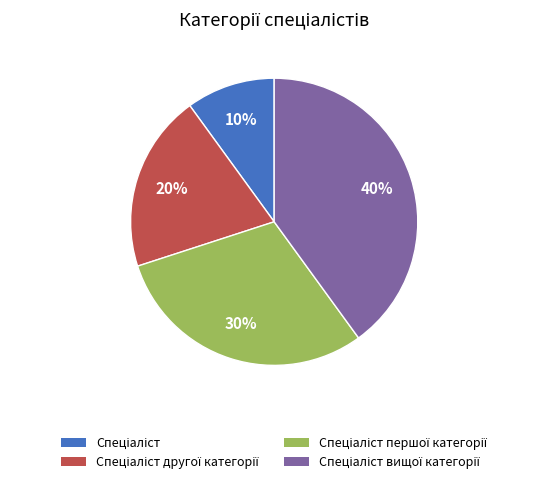

How many segments does this pie chart have?

4